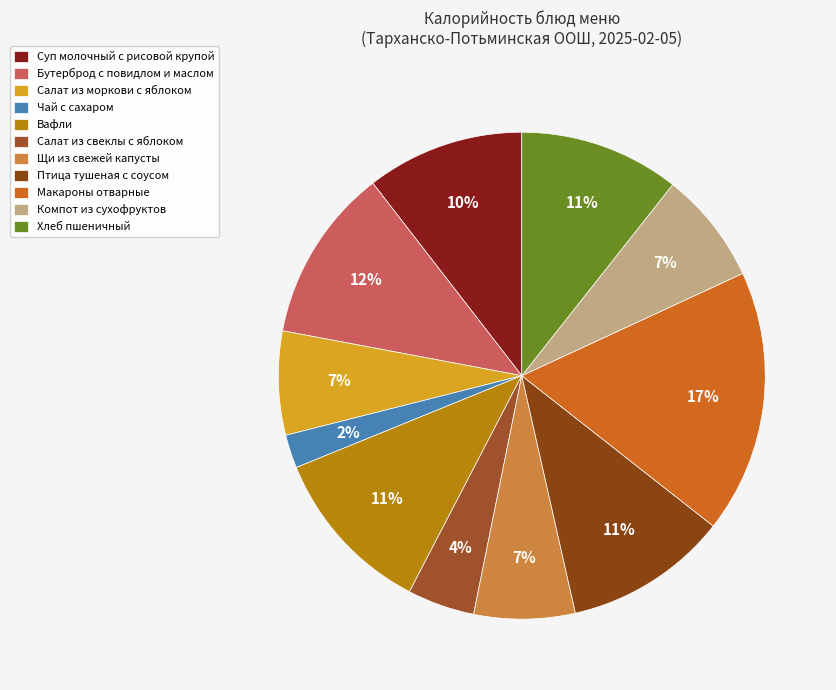

Which category has the biggest portion of the pie?

Макароны отварные